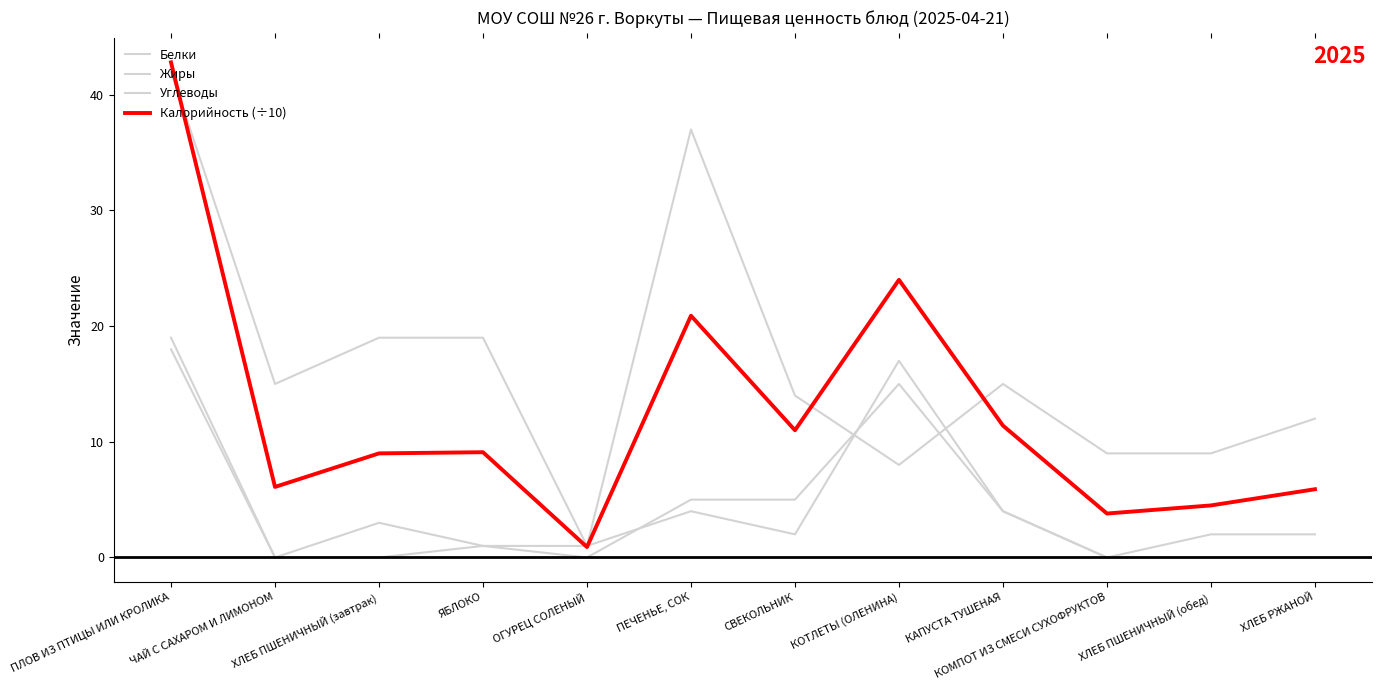

True or false: Жиры and Калорийность (÷10) intersect in this chart.

False